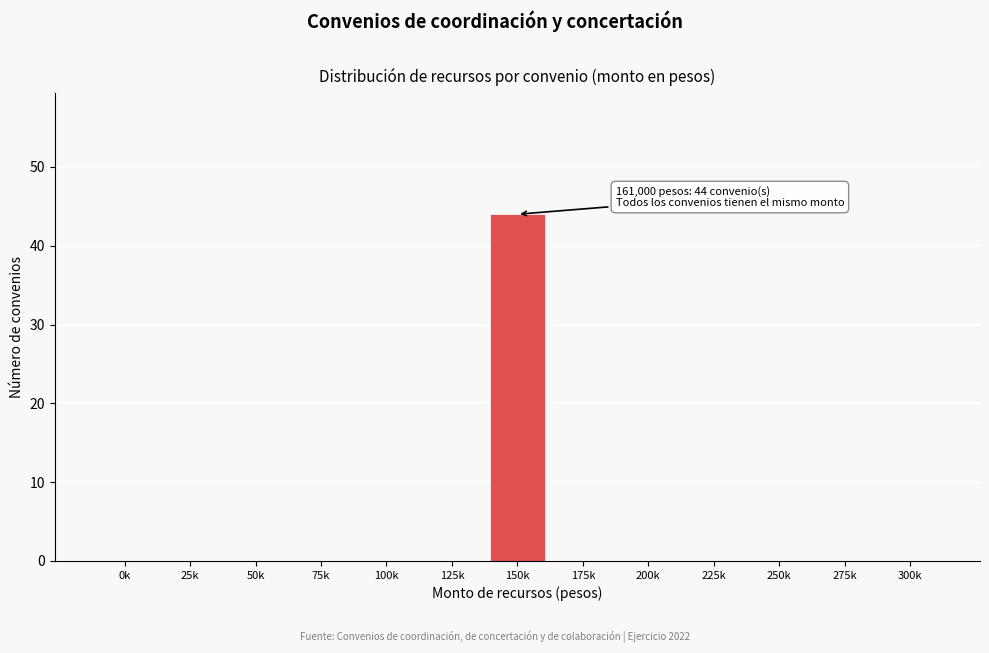

Reading left to right, list all the values displayed in this chart.

0k=0	25k=0	50k=0	75k=0	100k=0	125k=0	150k=44	175k=0	200k=0	225k=0	250k=0	275k=0	300k=0